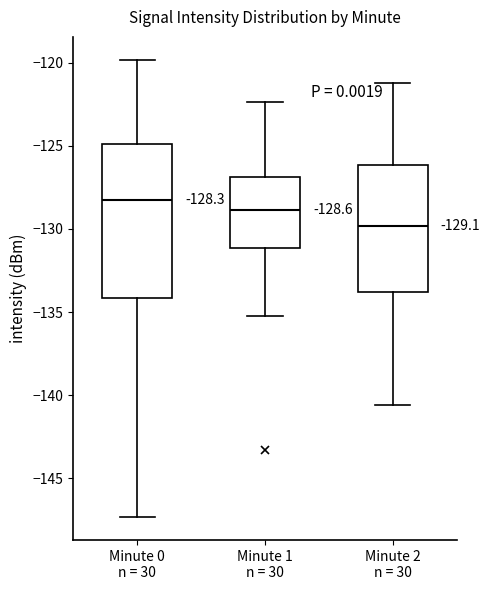

Which box has the highest median line?

Minute 0 n = 30